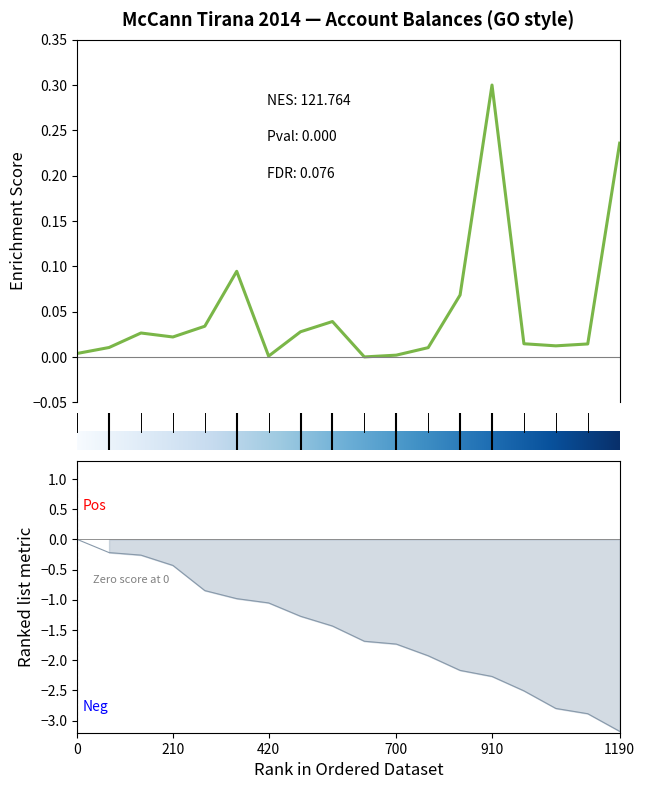

What is the sum of all values?

0.9